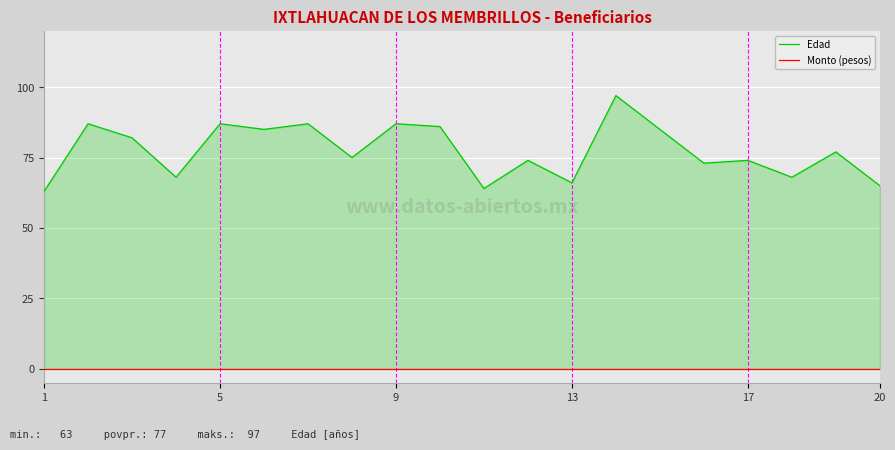

Reading left to right, extract all data points from this chart.

Edad: 63	87	82	68	87	85	87	75	87	86	64	74	66	97	85	73	74	68	77	65
Monto (pesos): 0	0	0	0	0	0	0	0	0	0	0	0	0	0	0	0	0	0	0	0